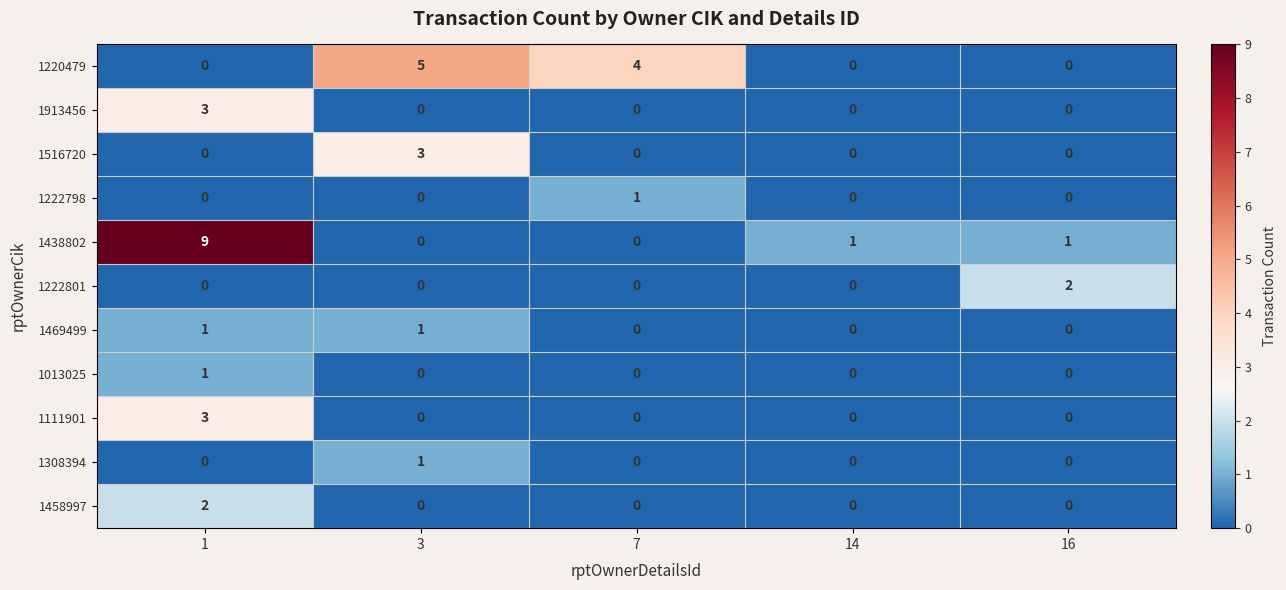

Which series has the largest total across all categories?

1438802